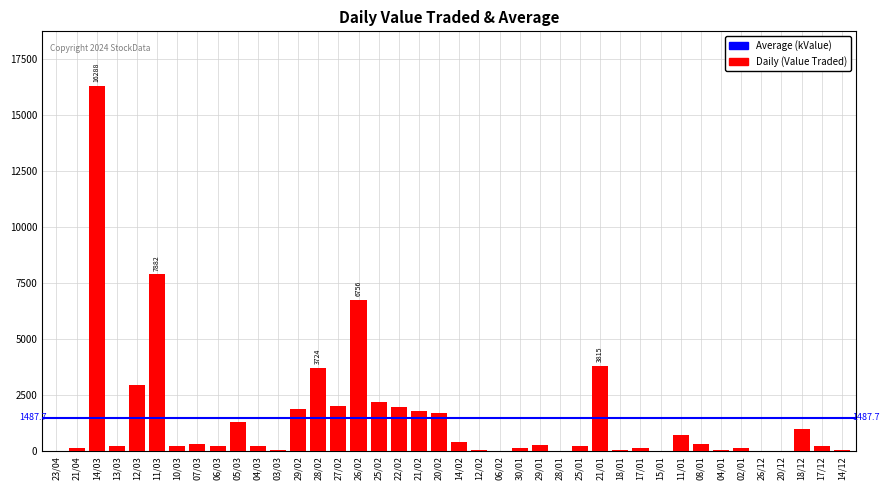

How many categories are shown in the chart?

40